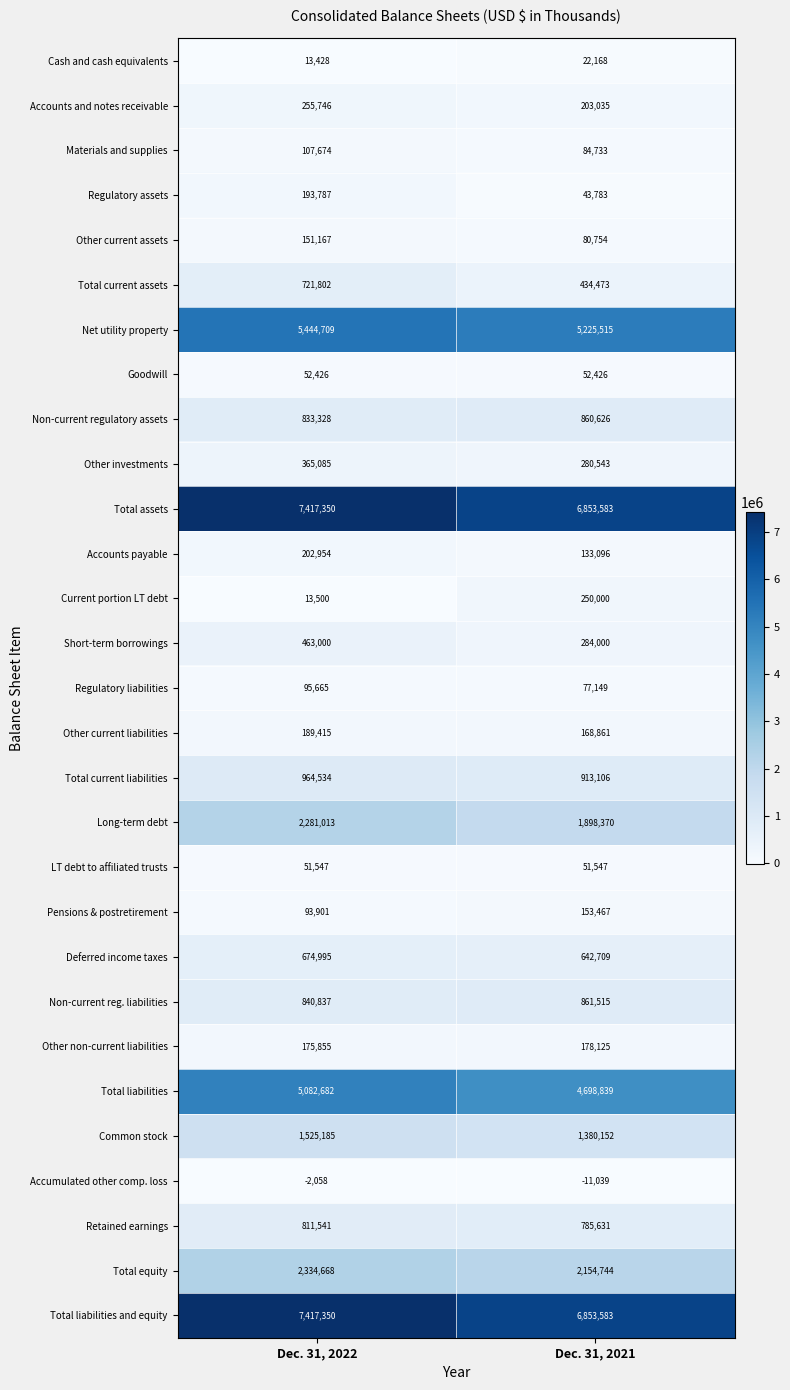

The value of Net utility property at Dec. 31, 2021 is 8442264. True or false?

False